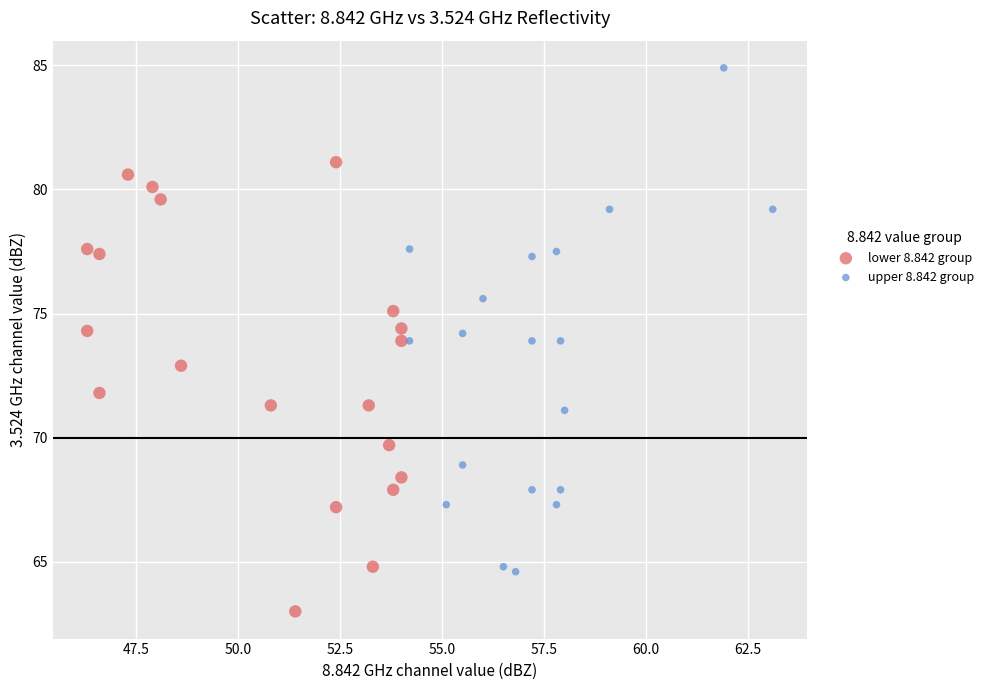

Which series contains the highest Y value?

upper 8.842 group